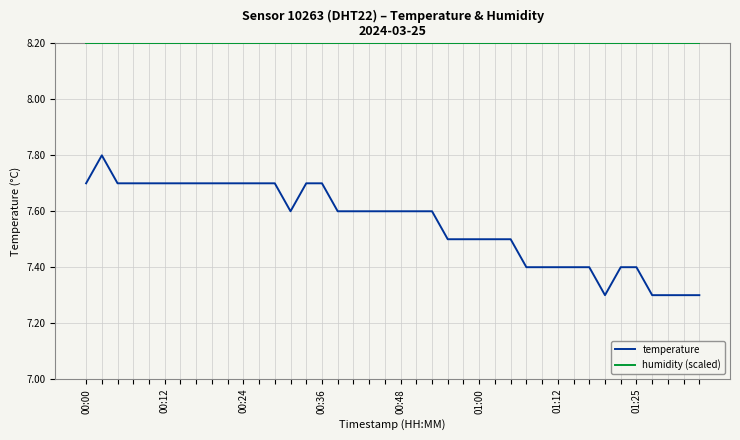

Does the chart have visible grid lines?

Yes